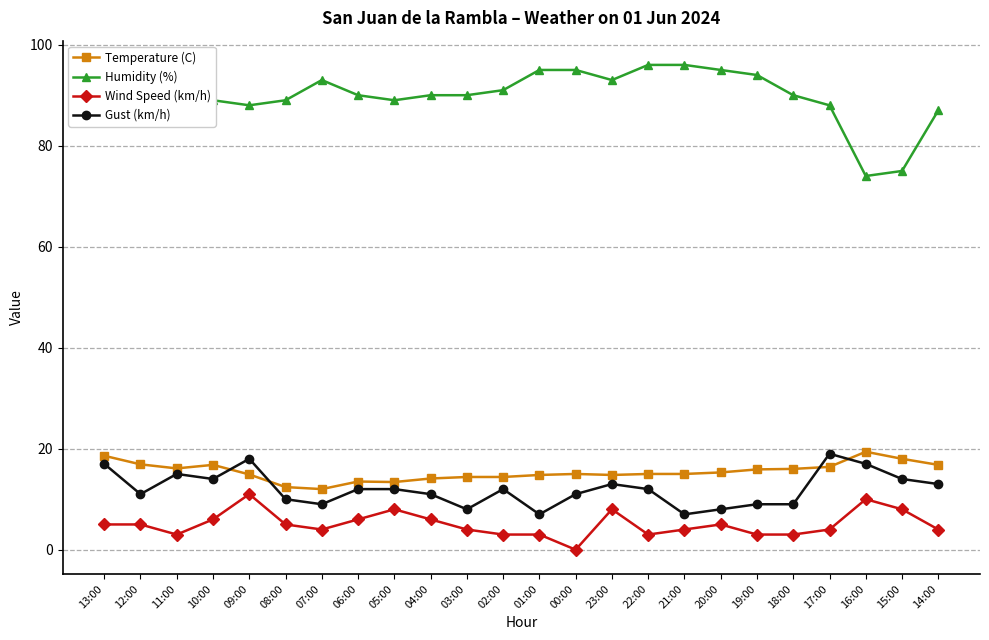

Which series has the widest spread of values?

Humidity (%)